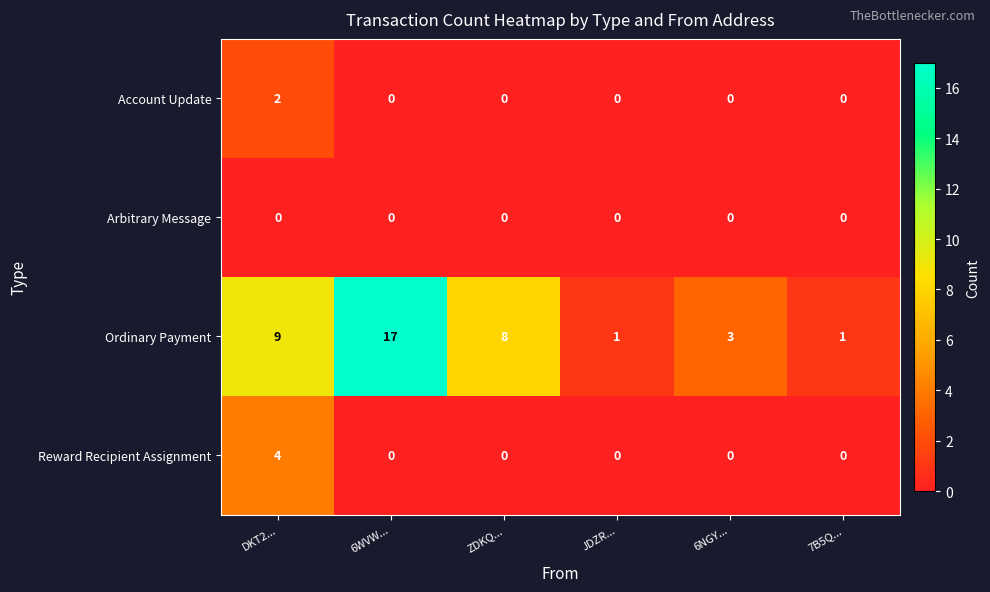

What is the total value across all series at DKT2...?

15